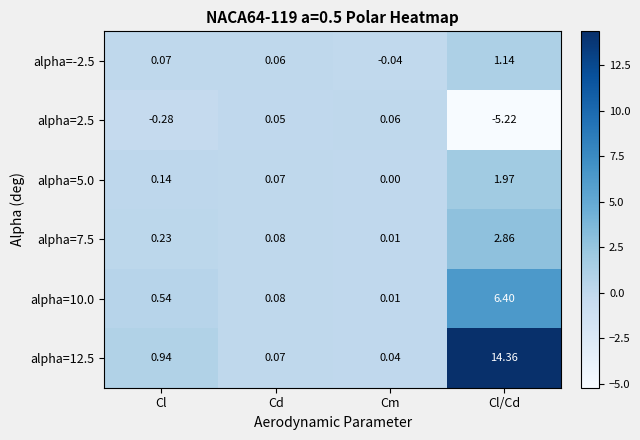

What is the minimum value shown in the chart?

-5.2